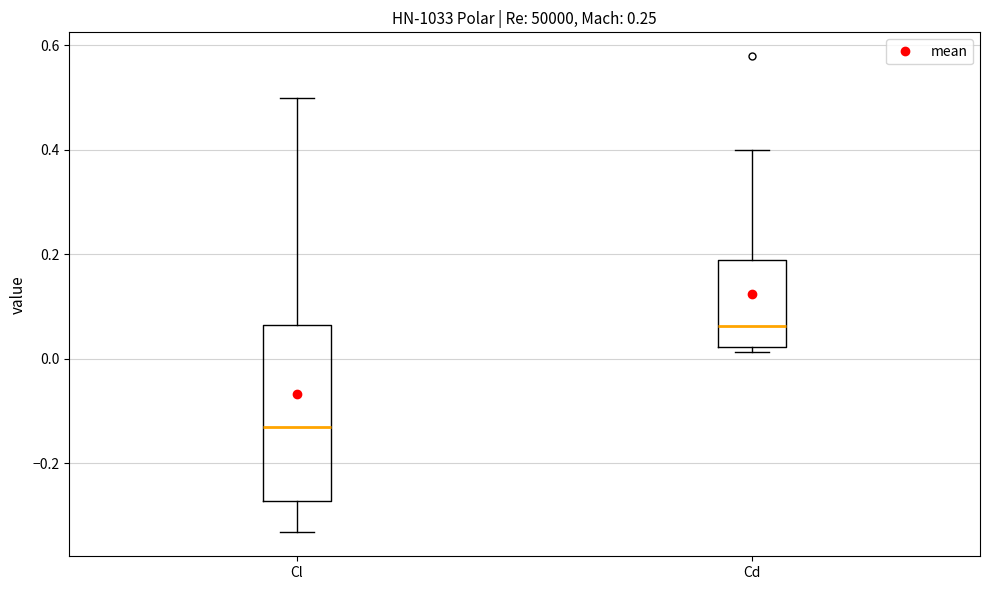

Reading left to right, transcribe this box plot: for each box, give where its median line is, the range the box spans, and where its two whiskers end, as read against the y-axis. The values are not printed on the chart, so give them approximately, as read against the axis.

Cl: median -0.14, box -0.28 to 0.06, whiskers -0.34 to 0.50
Cd: median 0.06, box 0.02 to 0.18, whiskers 0.02 (just below the box's lower edge) to 0.40